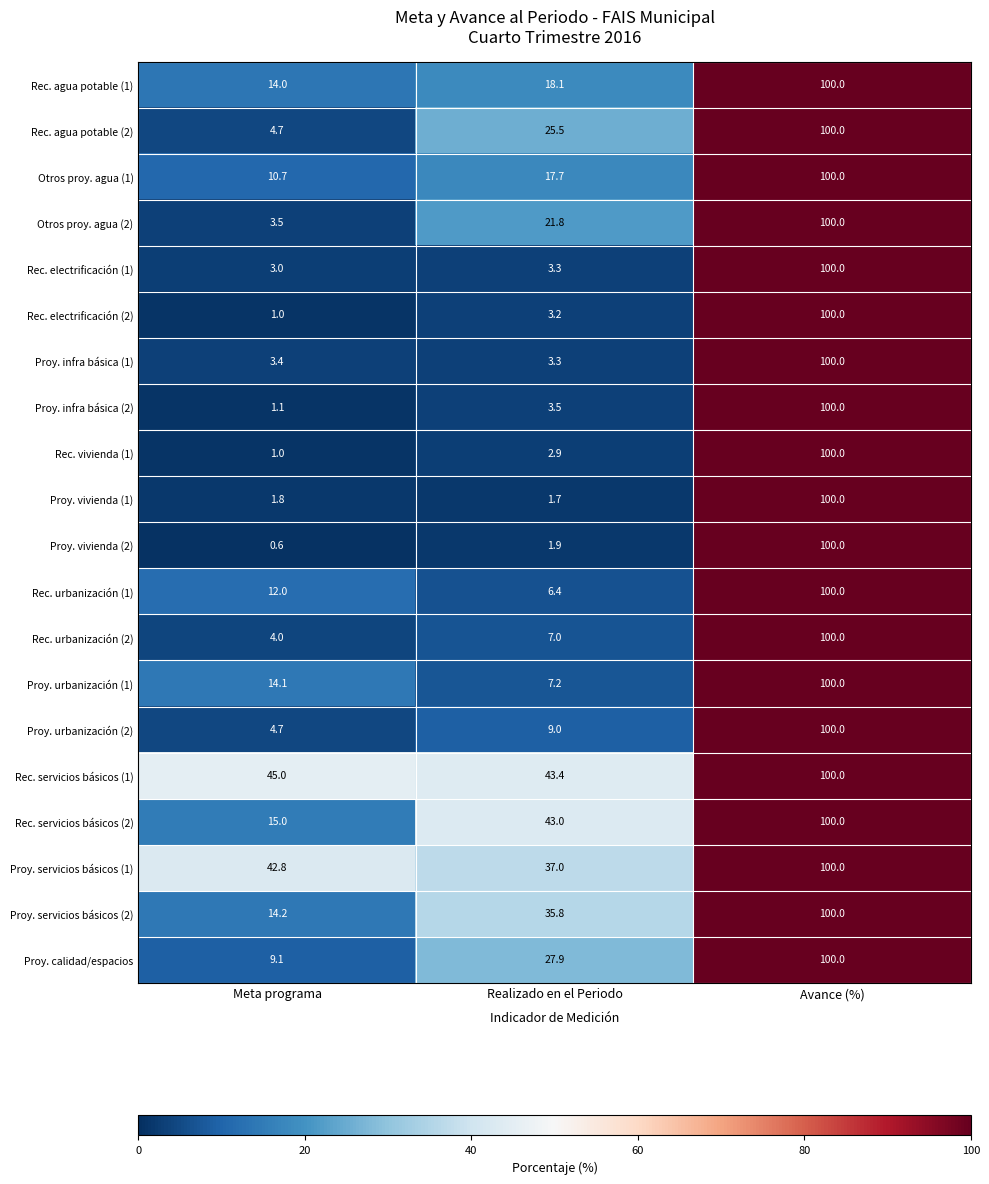

What is the total value across all series at Realizado en el Periodo?

319.6